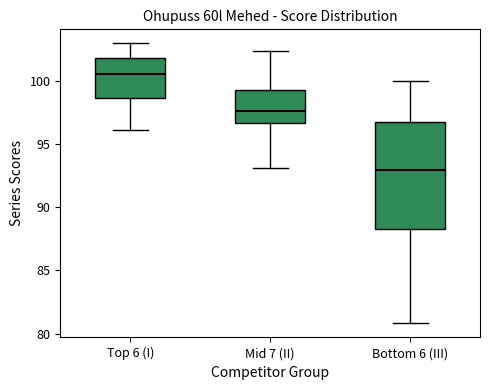

Which box has the lowest median line?

Bottom 6 (III)